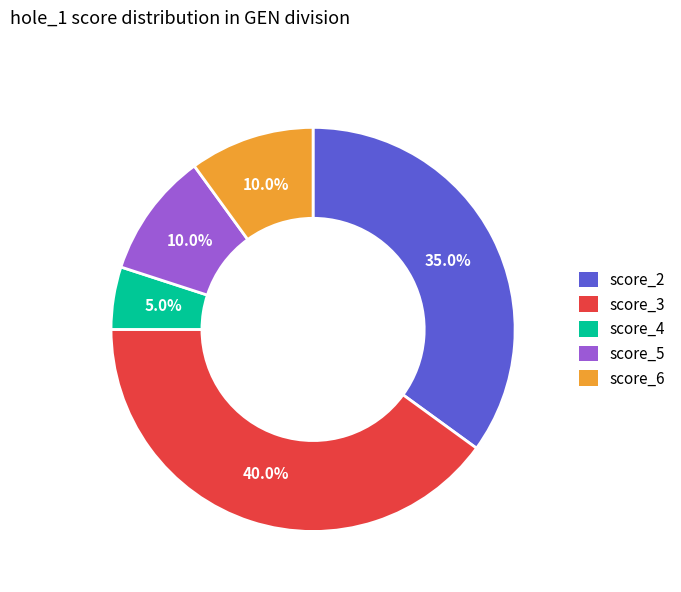

Is there any slice that represents more than half of the pie?

No